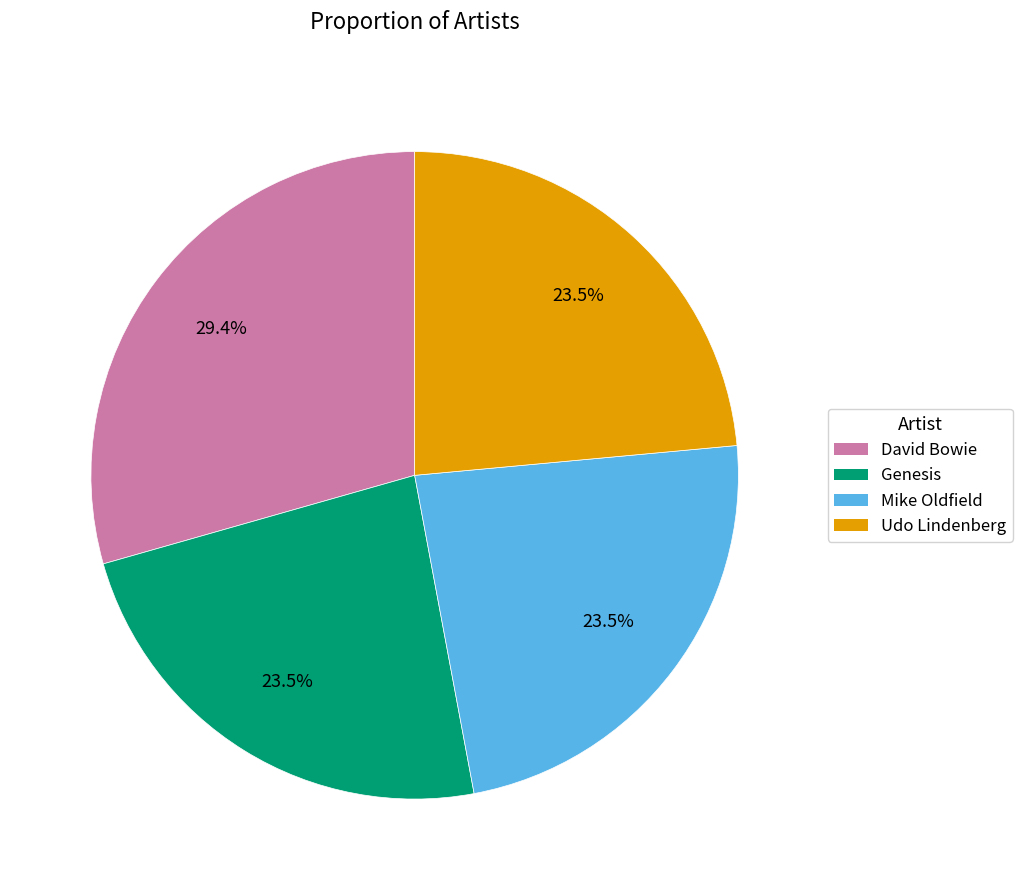

Does David Bowie account for over 50% of the chart?

No